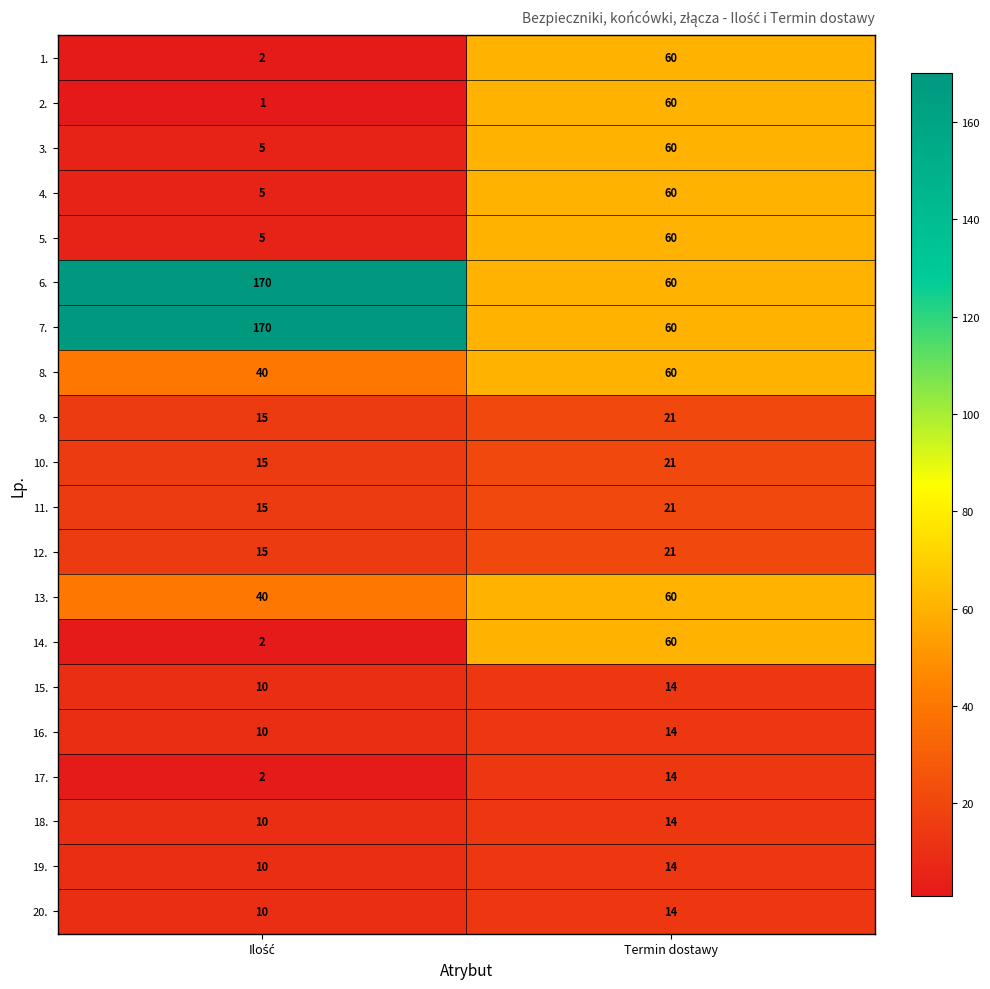

What is the sum of all 7. values?

230